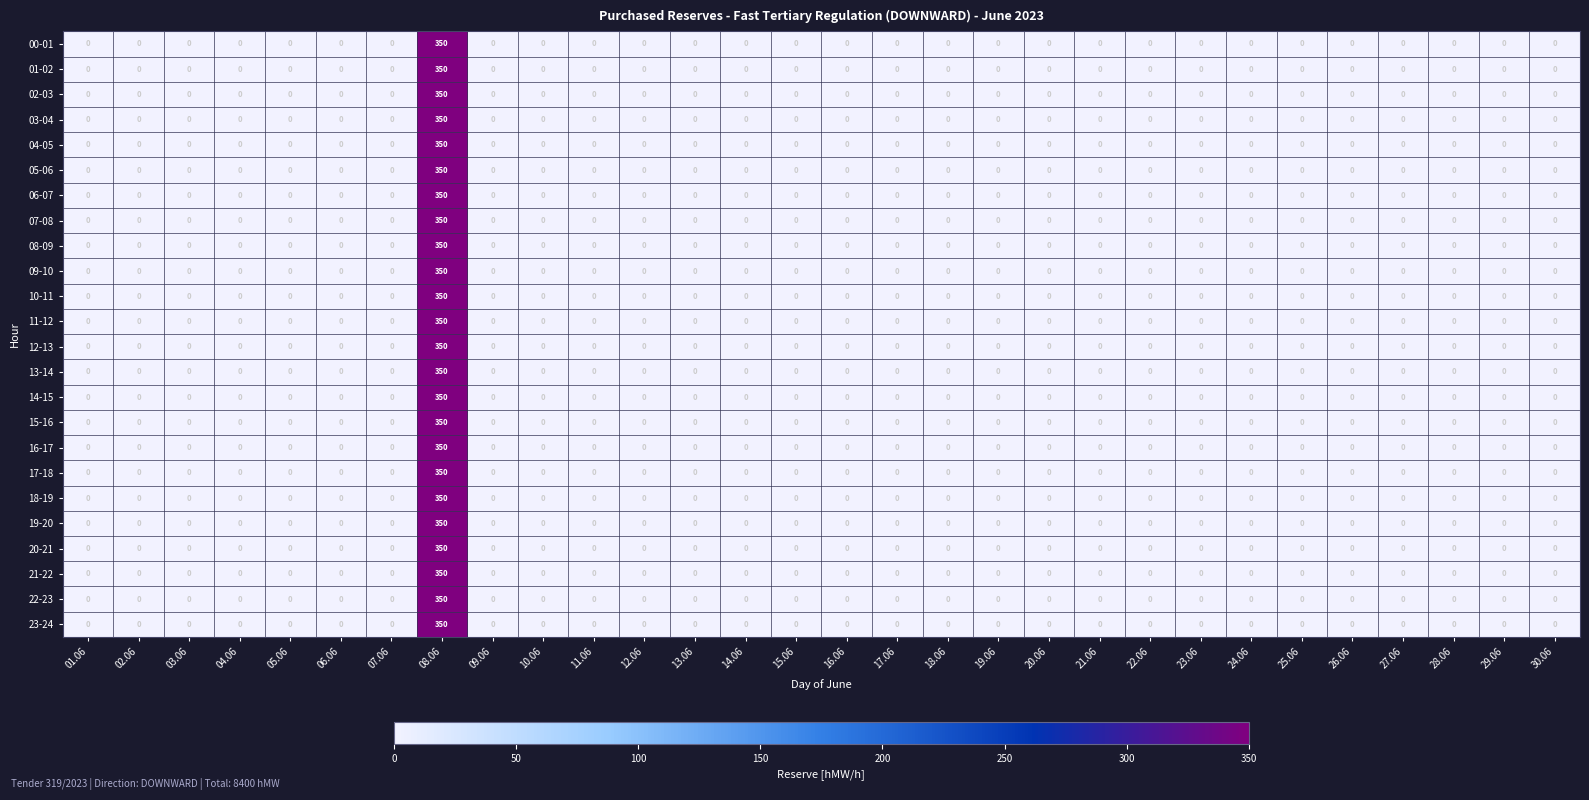

How many categories are shown in the chart?

30